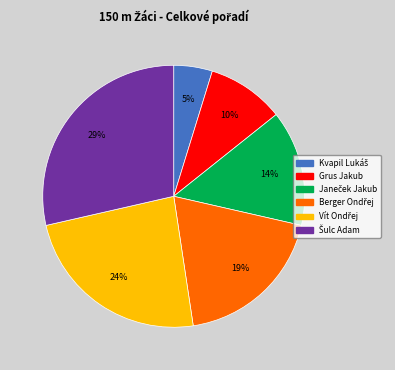

How many segments does this pie chart have?

6